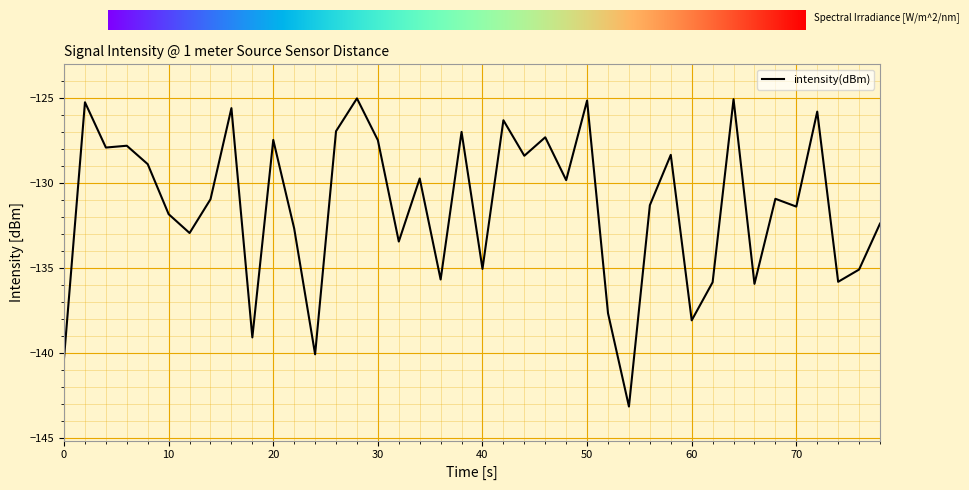

What is the sum of all values?

-5255.3